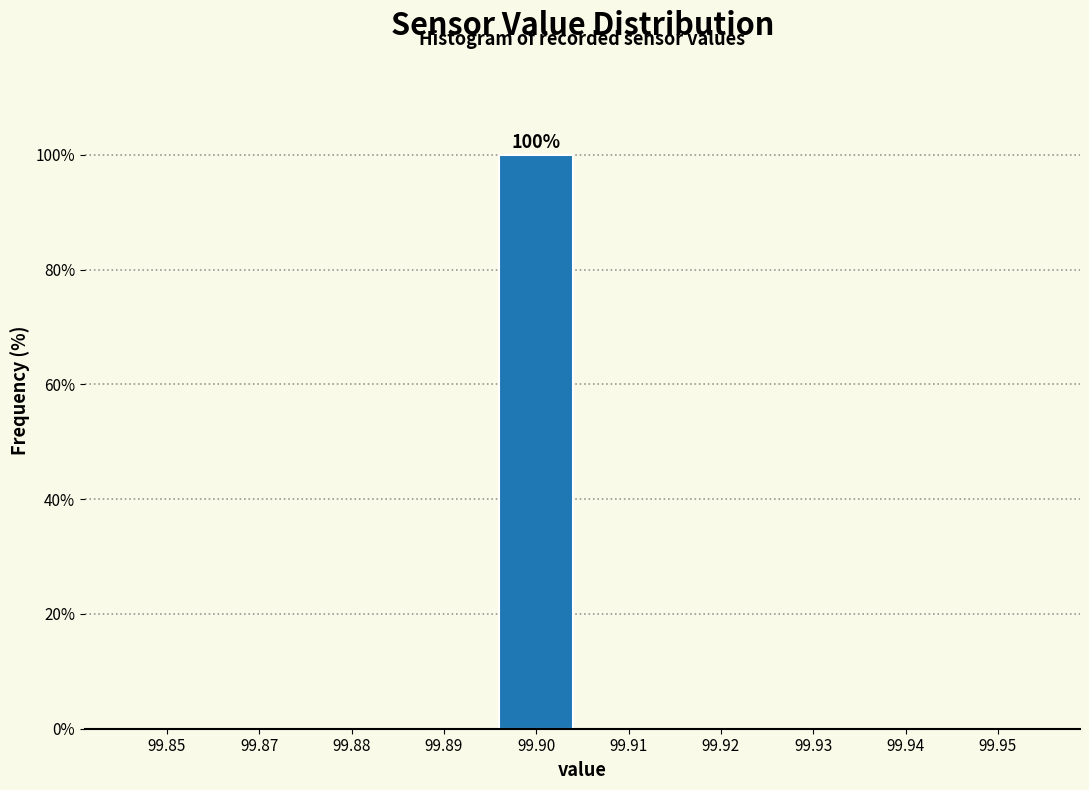

Reading left to right, transcribe all the data shown in this chart.

99.85=0	99.87=0	99.88=0	99.89=0	99.90=100	99.91=0	99.92=0	99.93=0	99.94=0	99.95=0